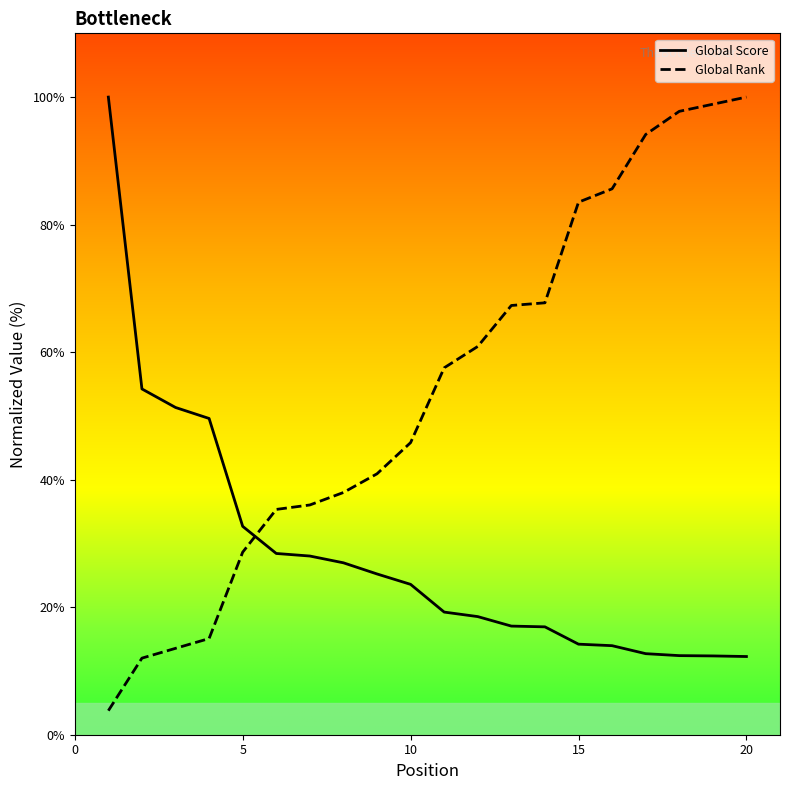

True or false: Global Score and Global Rank cross at least once.

True